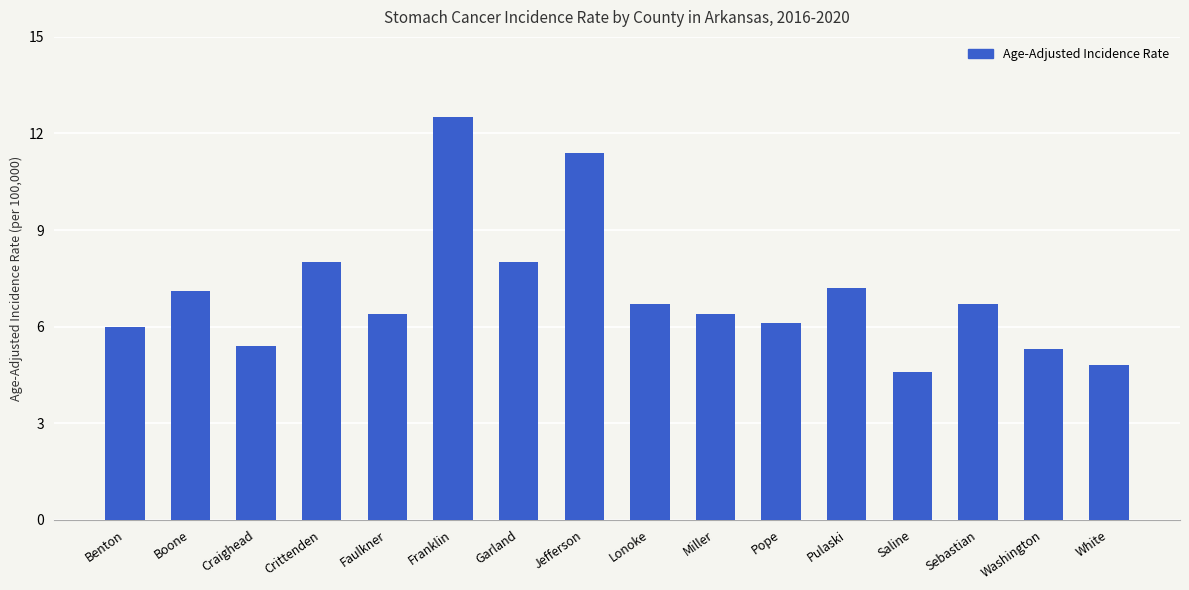

The value at White is 4.8. True or false?

True